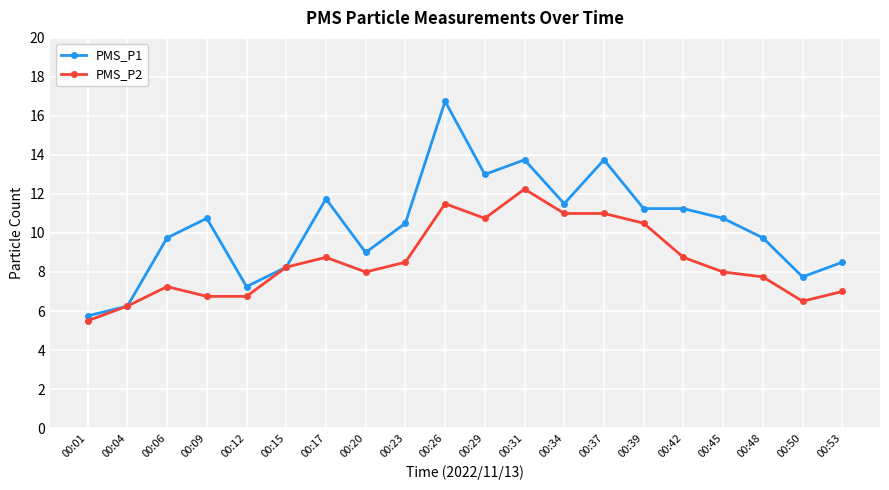

Is it true that PMS_P1 equals 21.4 at 00:29?

False